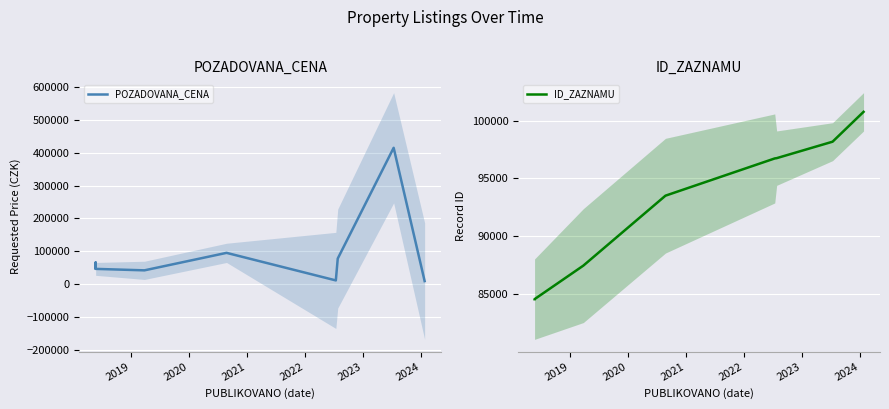

Rank the series by their average value, from lowest to highest.

POZADOVANA_CENA, ID_ZAZNAMU